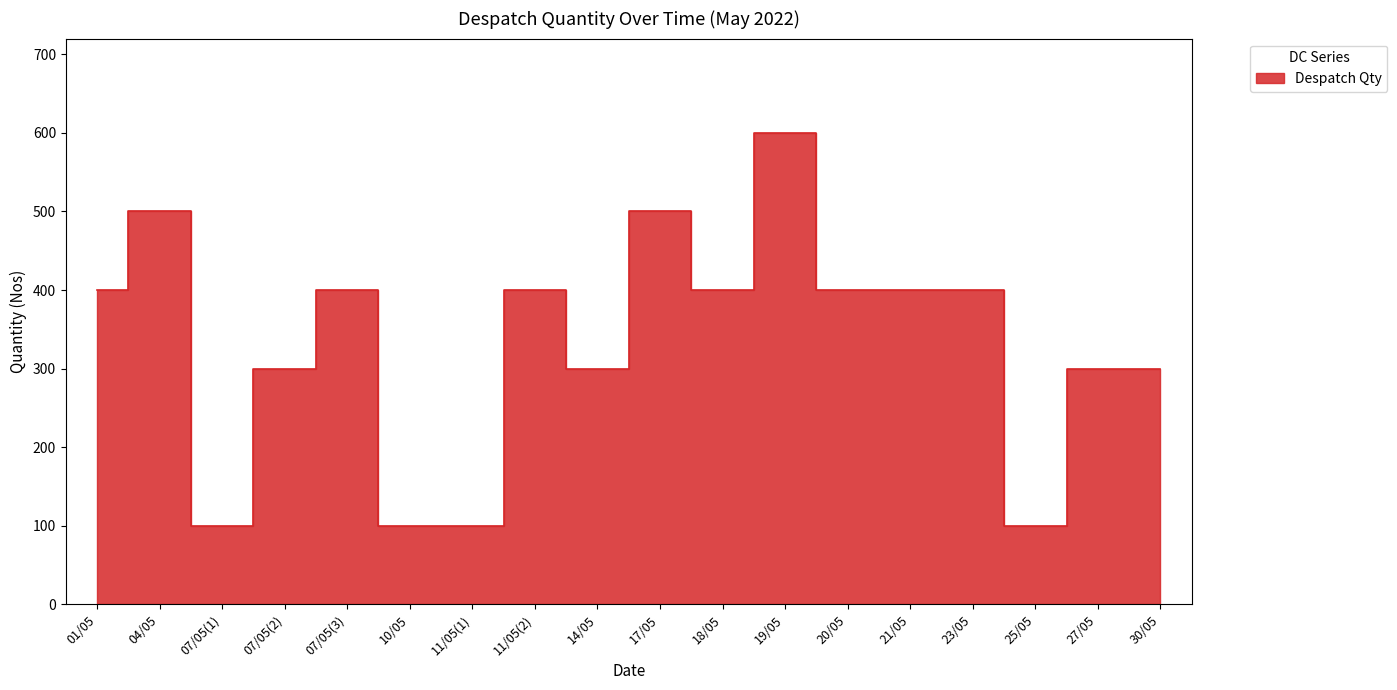

The chart shows a value of 1048 at 19/05. True or false?

False